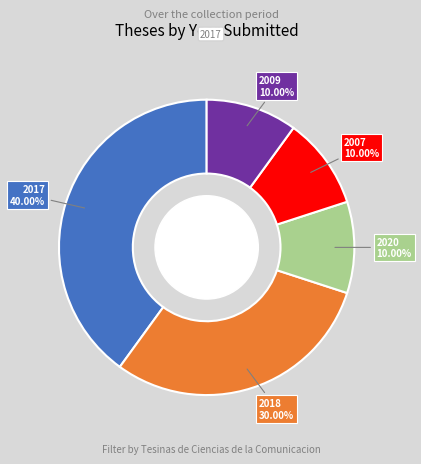

Is there a majority slice in this chart?

No